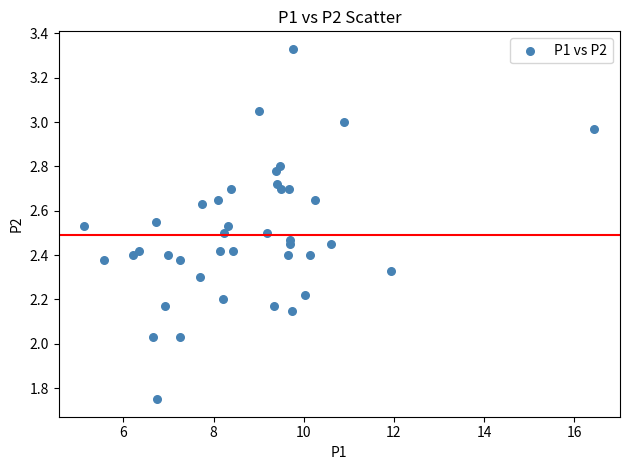

What is the range of Y values (max minus min)?

1.6